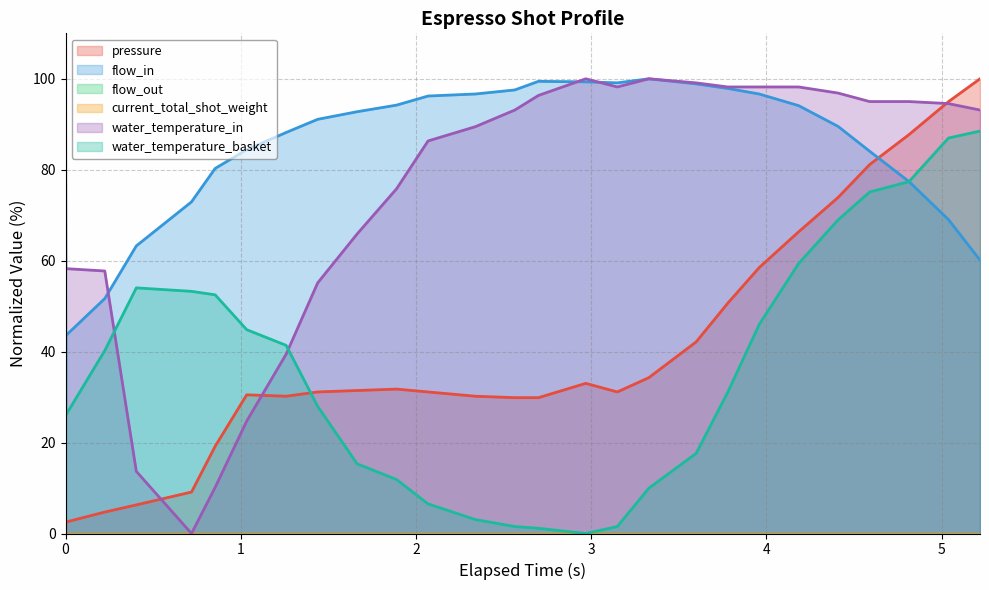

What is the greatest value displayed?

100.0